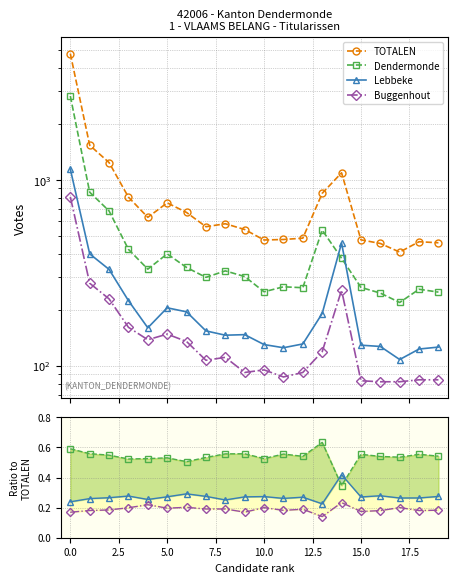

How many data points in TOTALEN are less than 581?

10